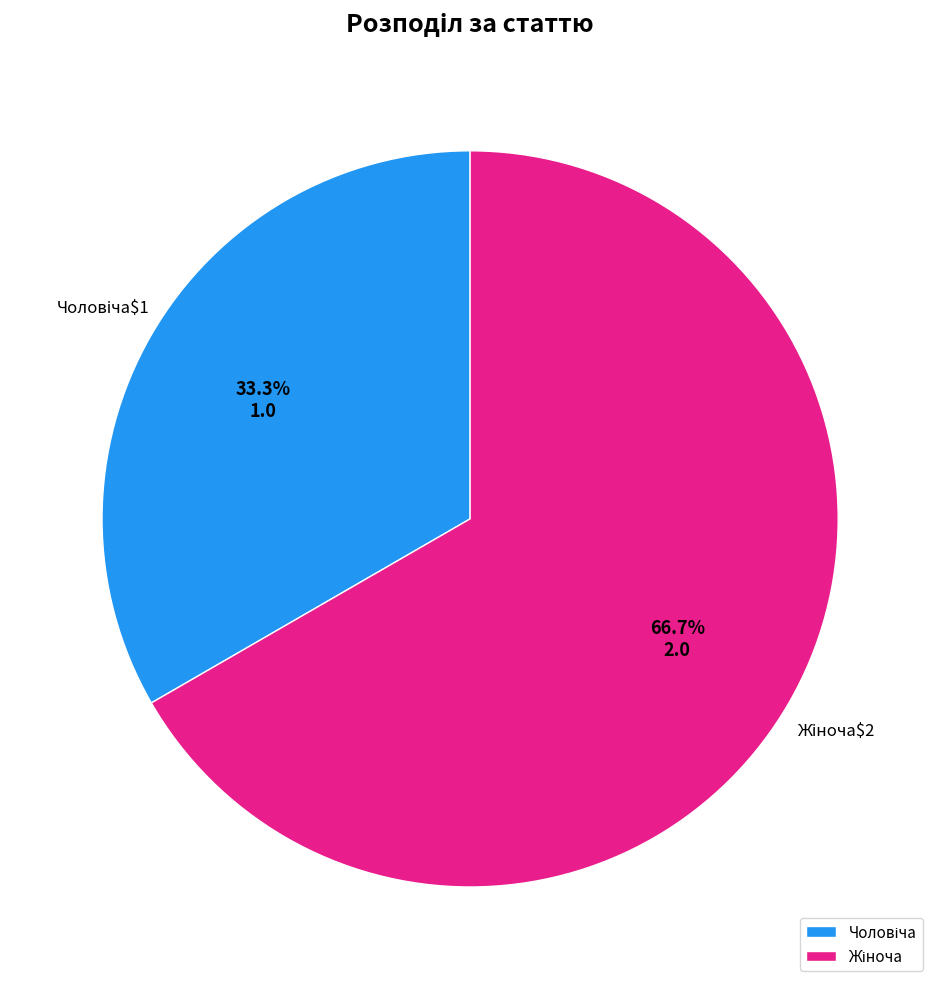

How many segments does this pie chart have?

2